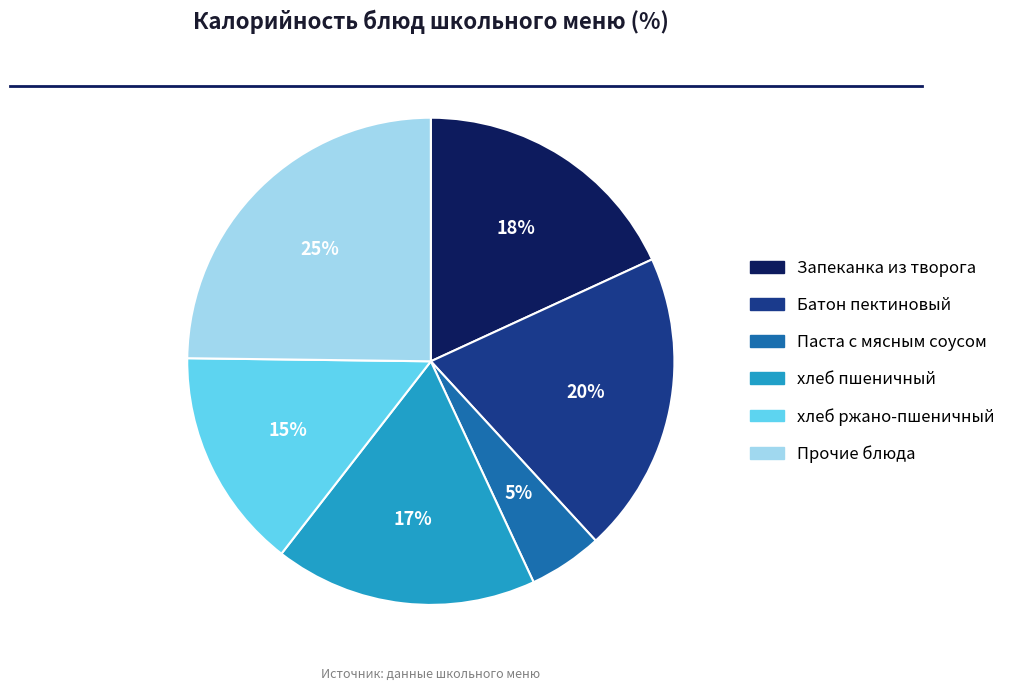

Does any single category account for the majority?

No